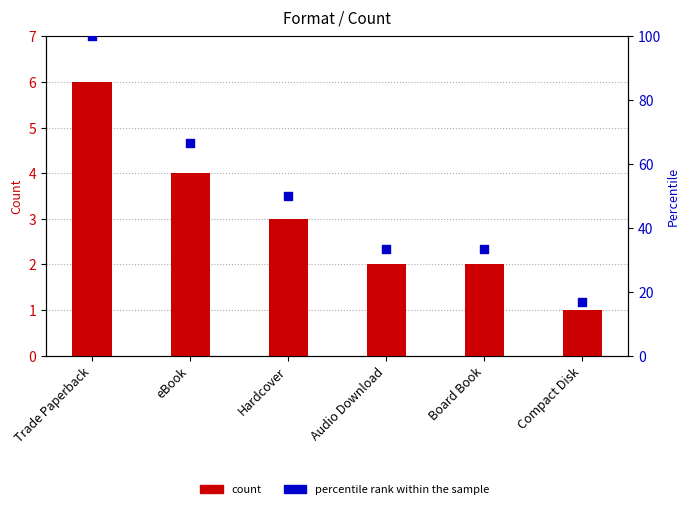

What is the total value across all series at eBook?

70.7